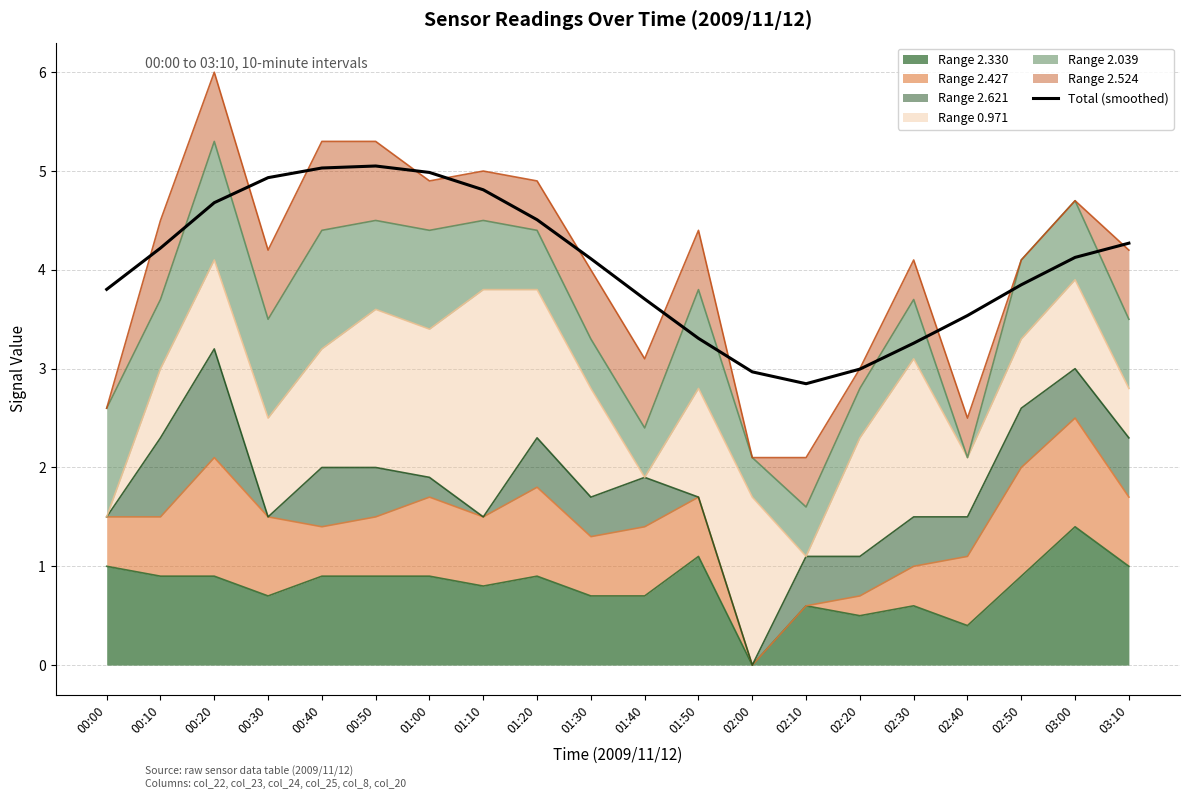

How many interior local peaks (higher than both neighbors) does the data have?

1